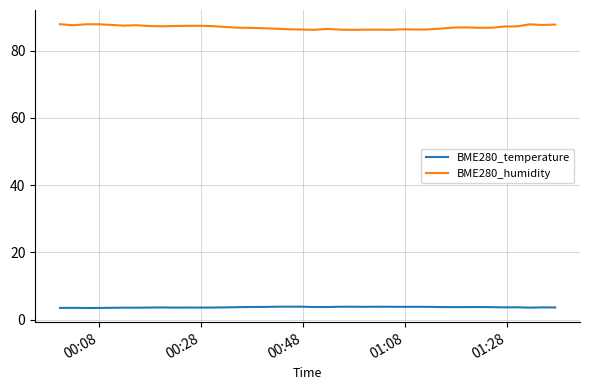

Which series has the largest total across all categories?

BME280_humidity